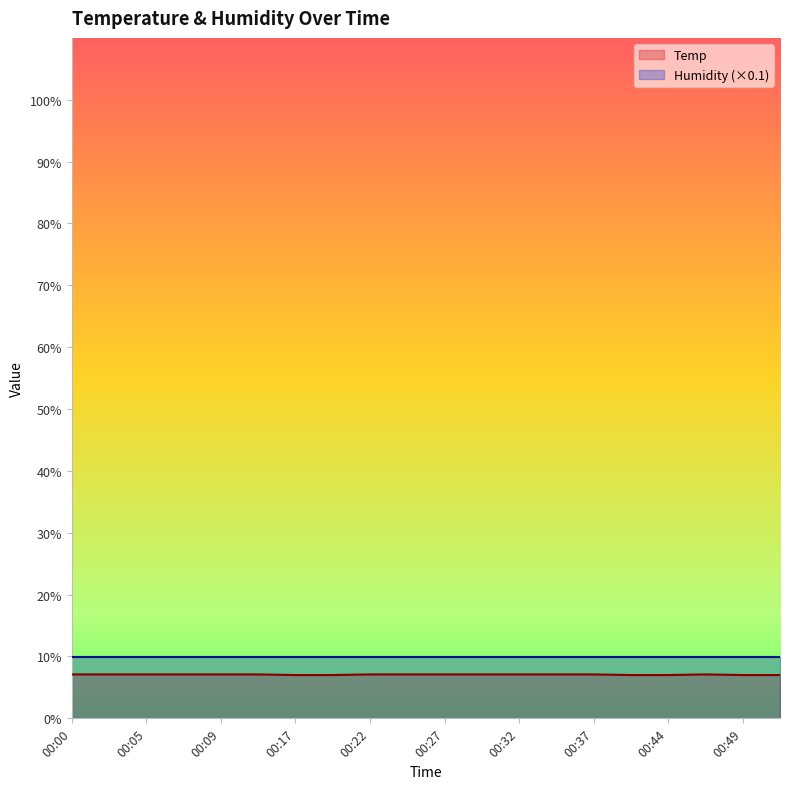

What is the smallest value displayed?

7.0